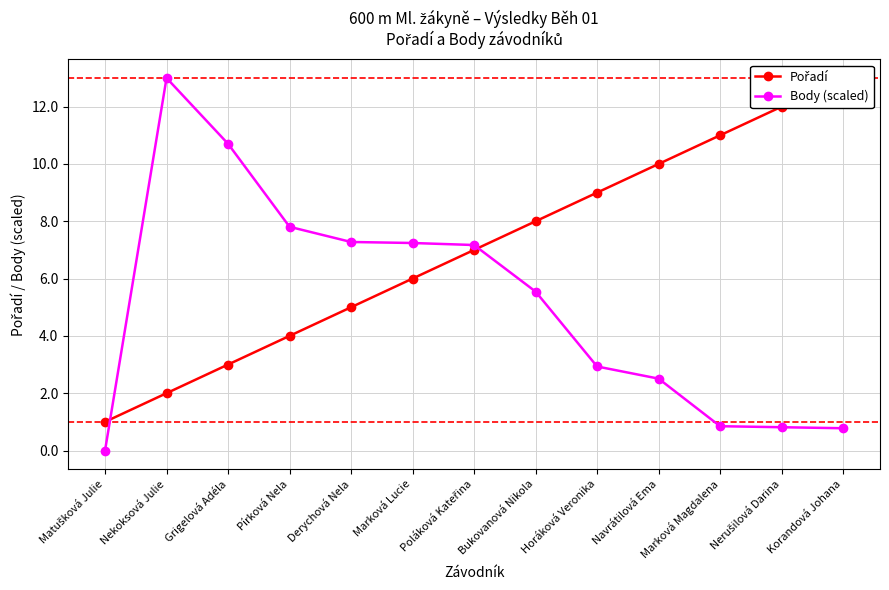

How many values in Body (scaled) are above zero?

12